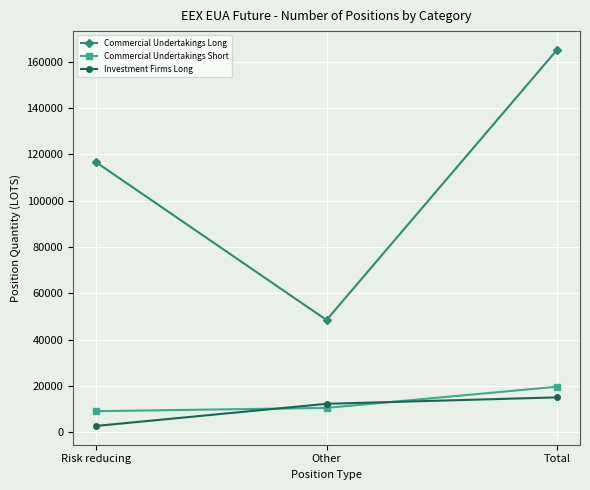

What is the label of the 3rd point from the left?

Total